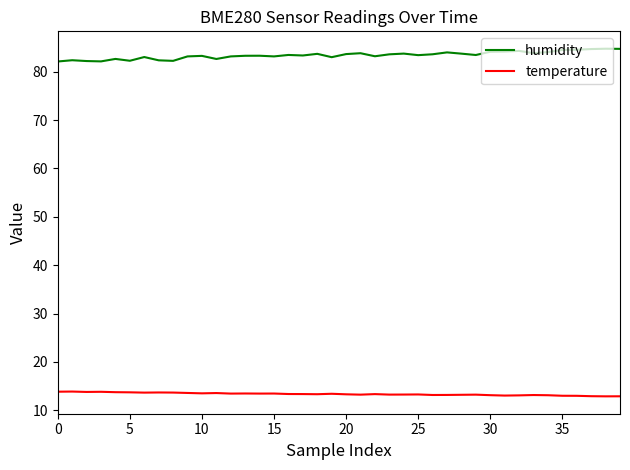

What is the difference between the maximum and minimum values in the temperature series?

1.0